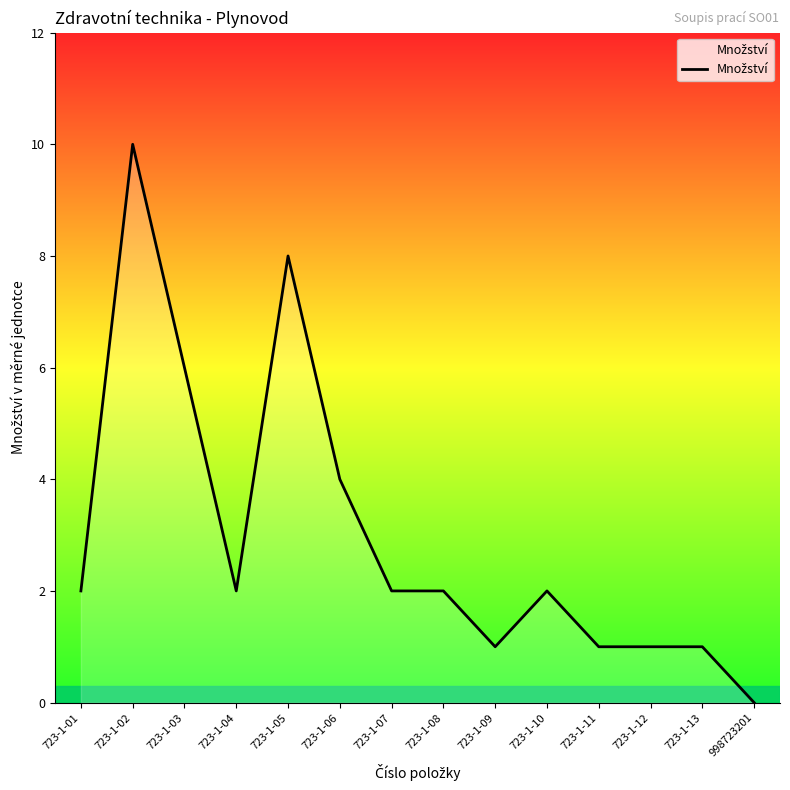

What is the average value?

3